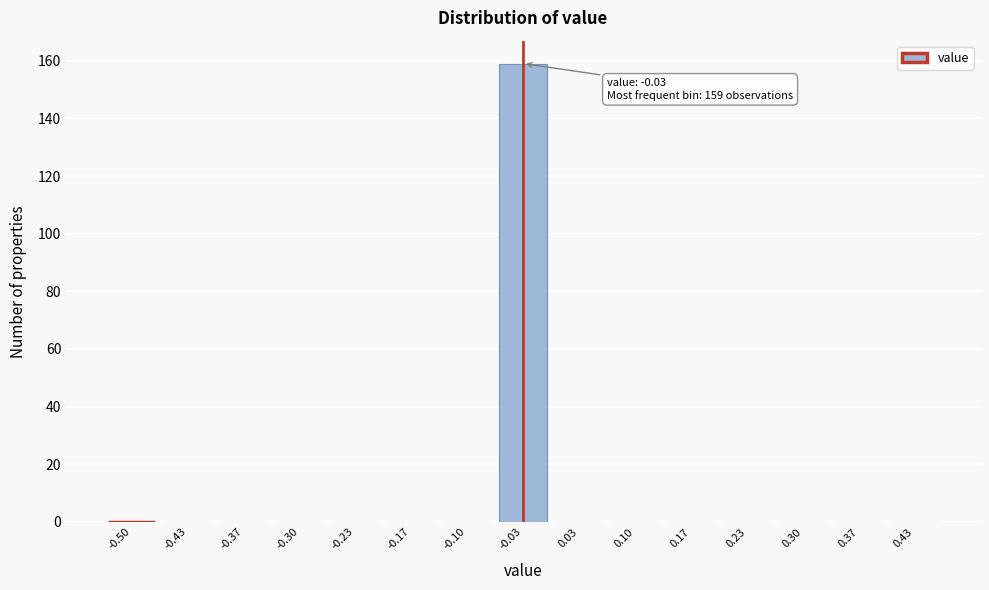

Reading right to left, list all the values displayed in this chart.

0.43=0	0.37=0	0.30=0	0.23=0	0.17=0	0.10=0	0.03=0	-0.03=159	-0.10=0	-0.17=0	-0.23=0	-0.30=0	-0.37=0	-0.43=0	-0.50=0